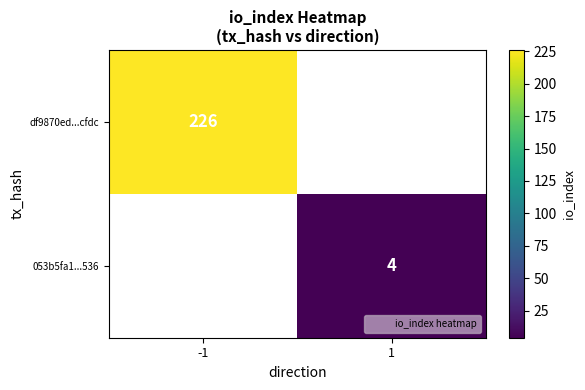

Is the value of df9870ed...cfdc at -1 greater than the value of 053b5fa1...536 at 1?

Yes